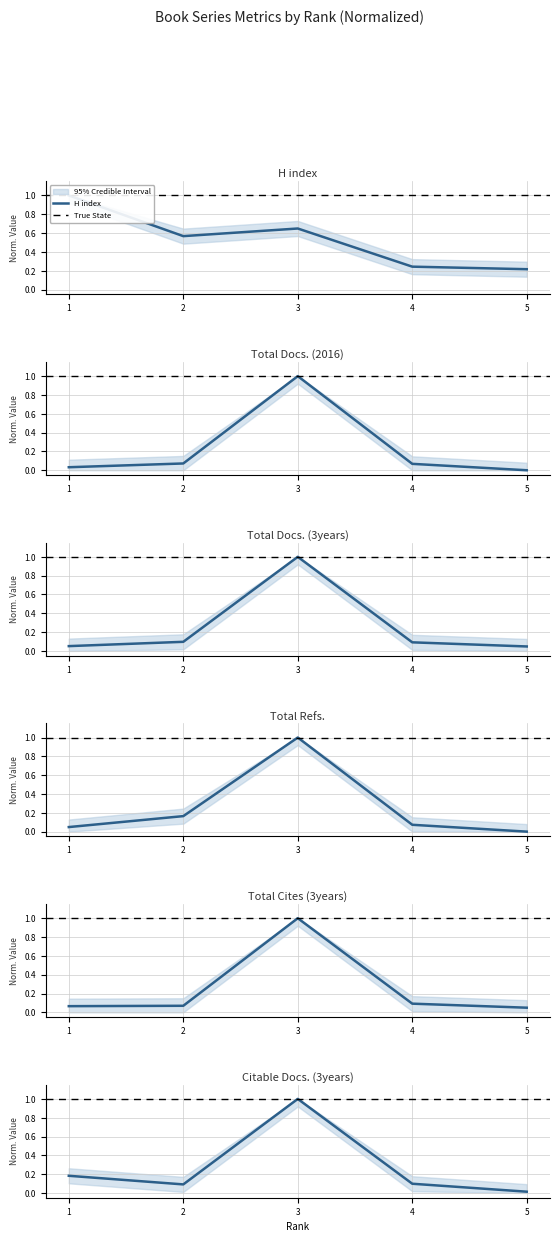

In Total Docs. (2016), how many points are higher than both neighbors (excluding endpoints)?

1